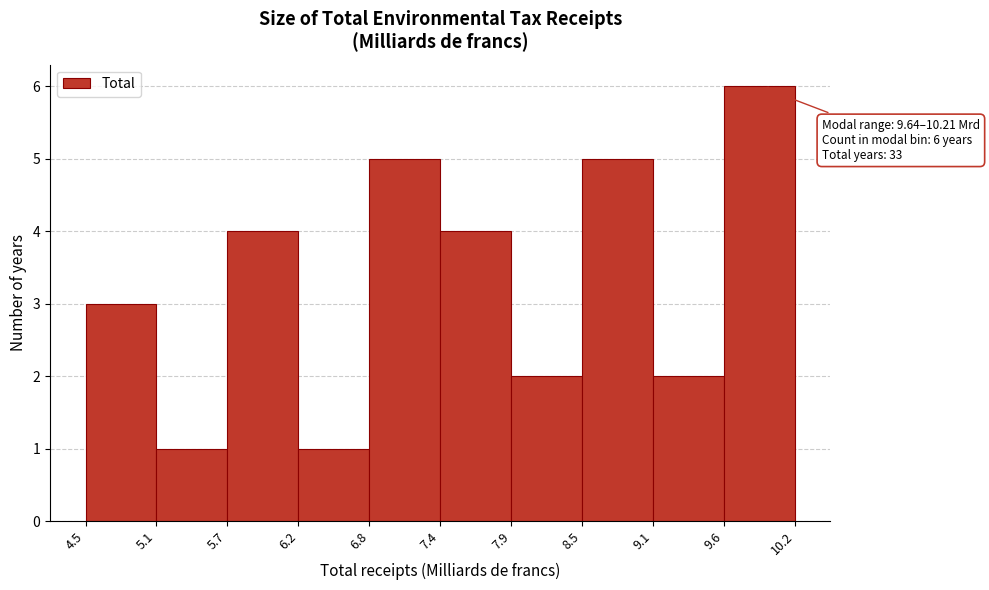

Over which range of the x-axis is the bar tallest?

9.6 to 10.2